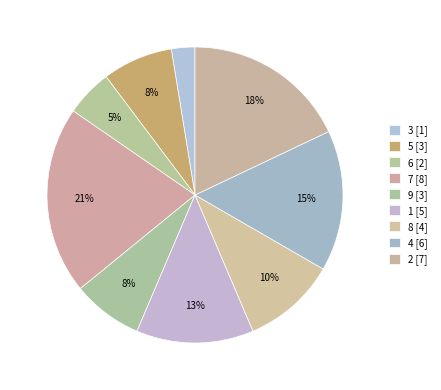

Does 5 account for over 50% of the chart?

No